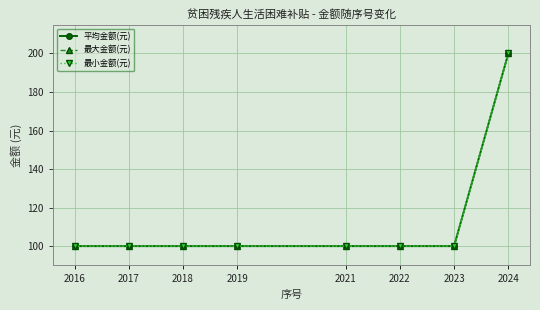

Does the chart have visible grid lines?

Yes